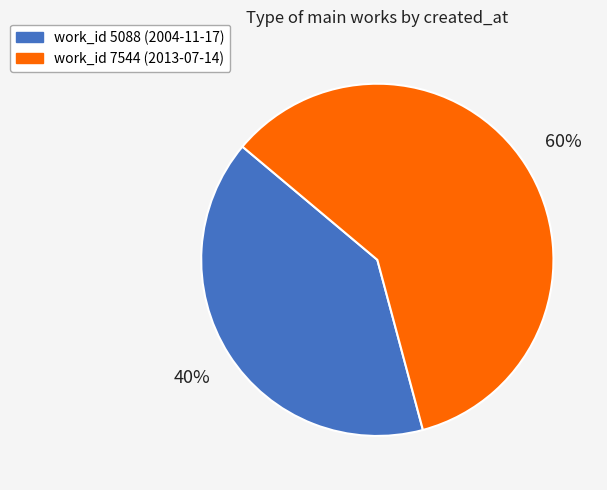

How many slices are in this pie chart?

2